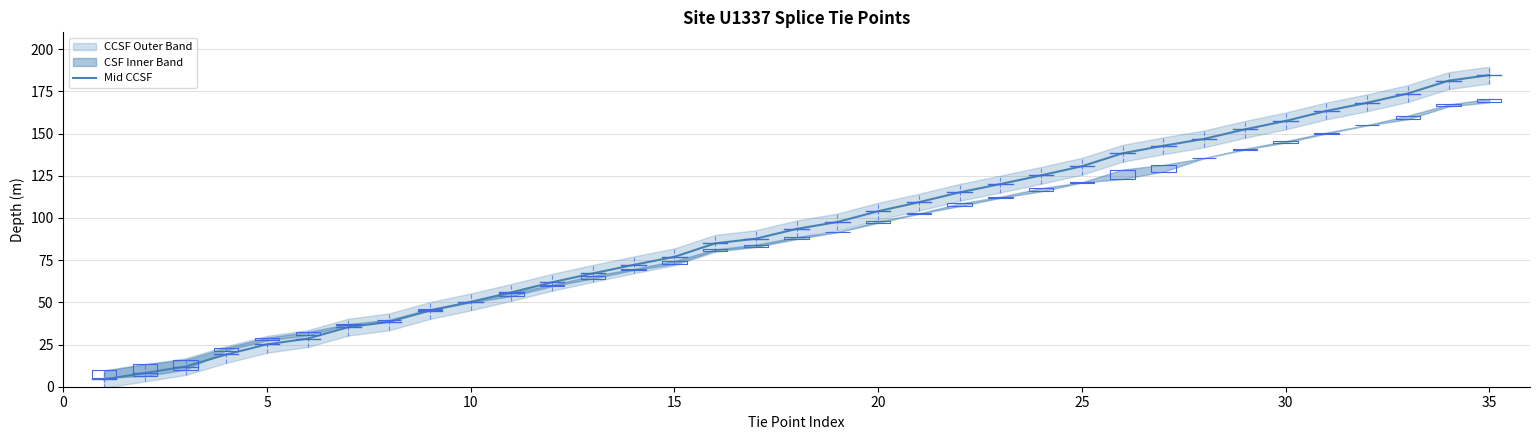

Is it true that Mid CCSF equals 25.1 at 5?

True